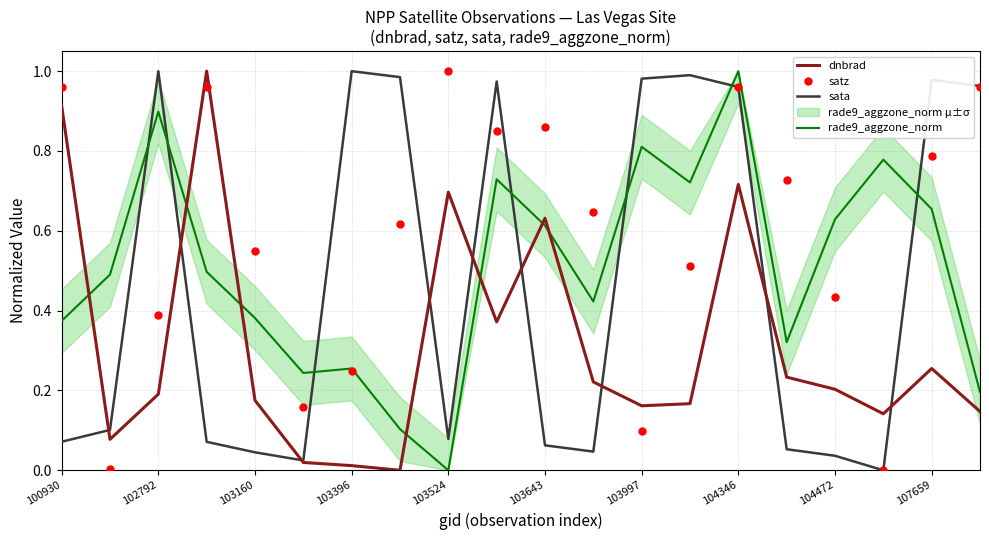

Count the number of data series in this chart.

4